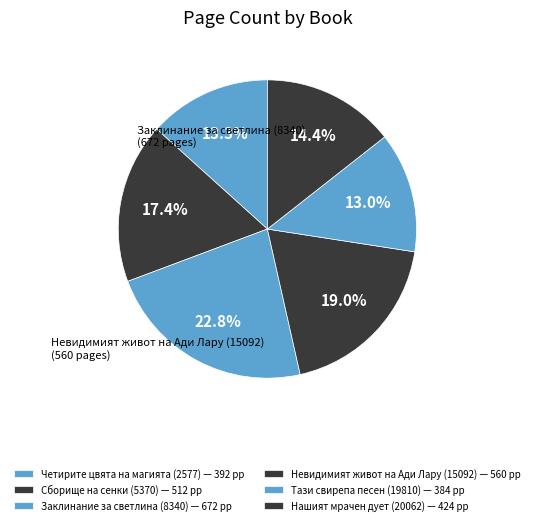

What is the smallest slice in the pie chart?

Тази свирепа песен (19810)